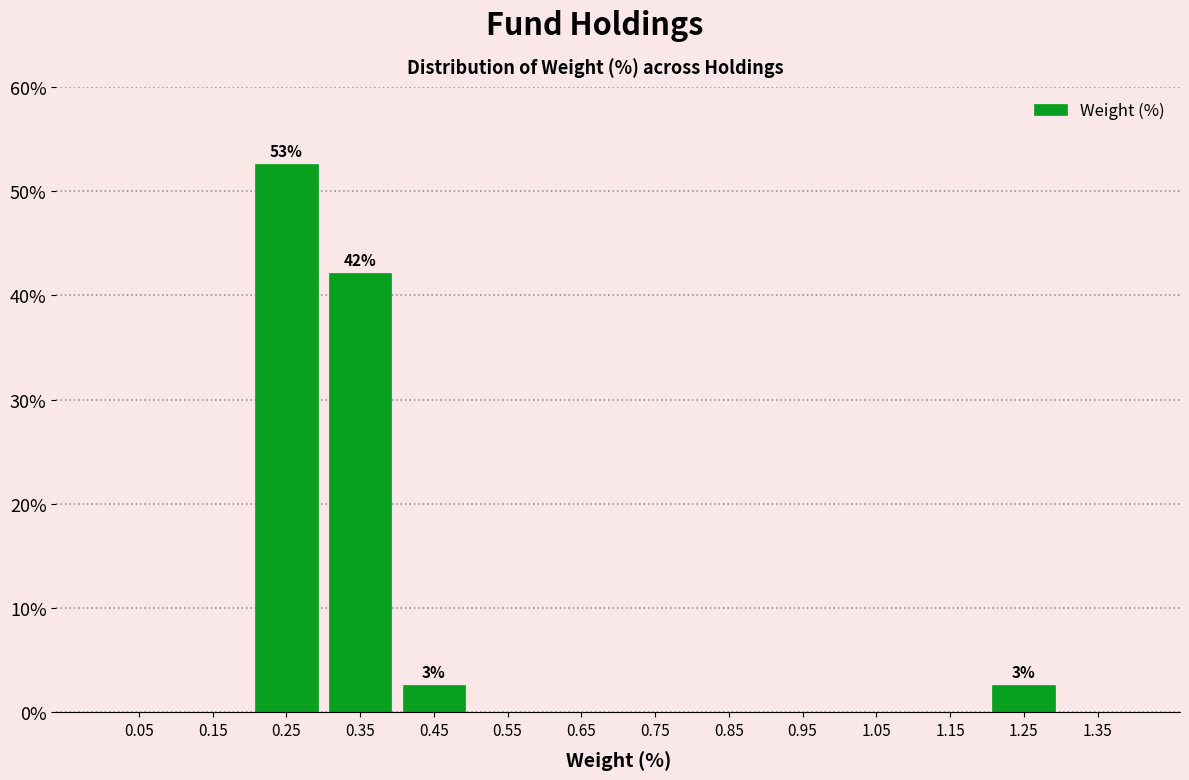

Over which range of the x-axis is the bar tallest?

0.2 to 0.3